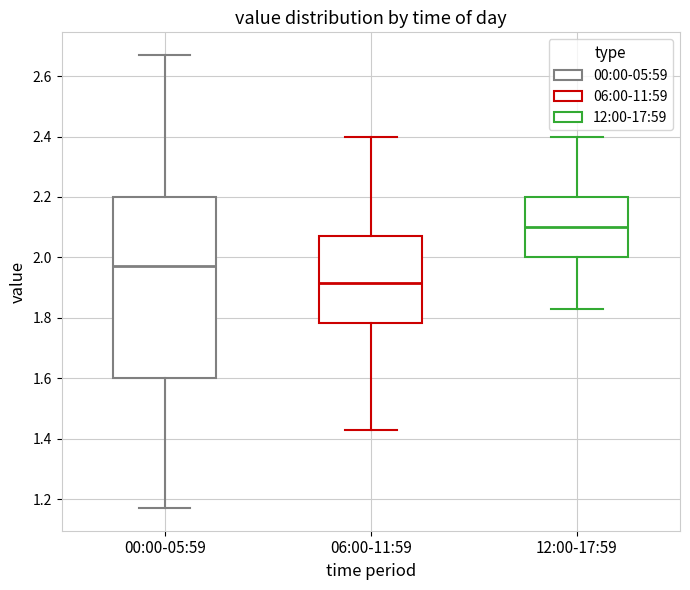

Which box's median line is the highest?

12:00-17:59